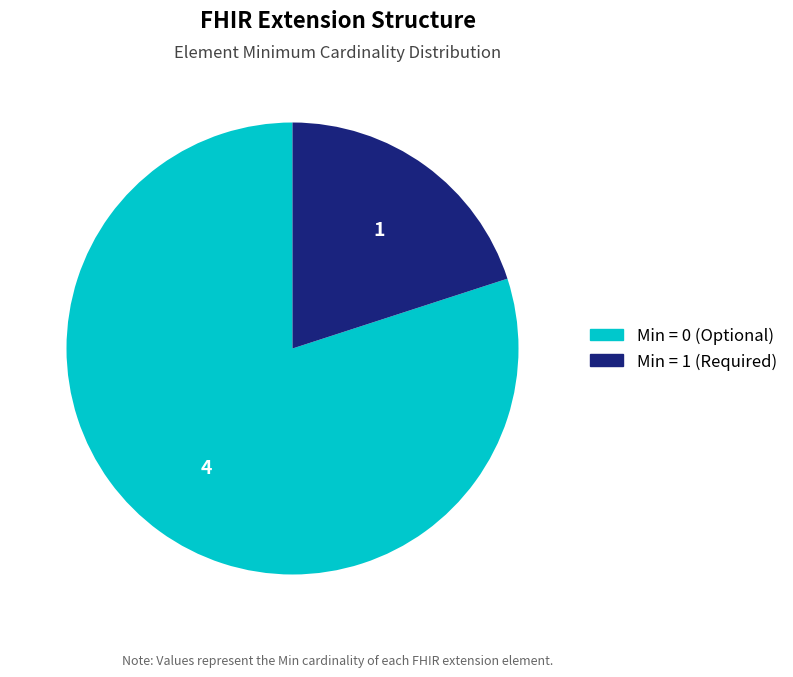

Is there a majority slice in this chart?

Yes